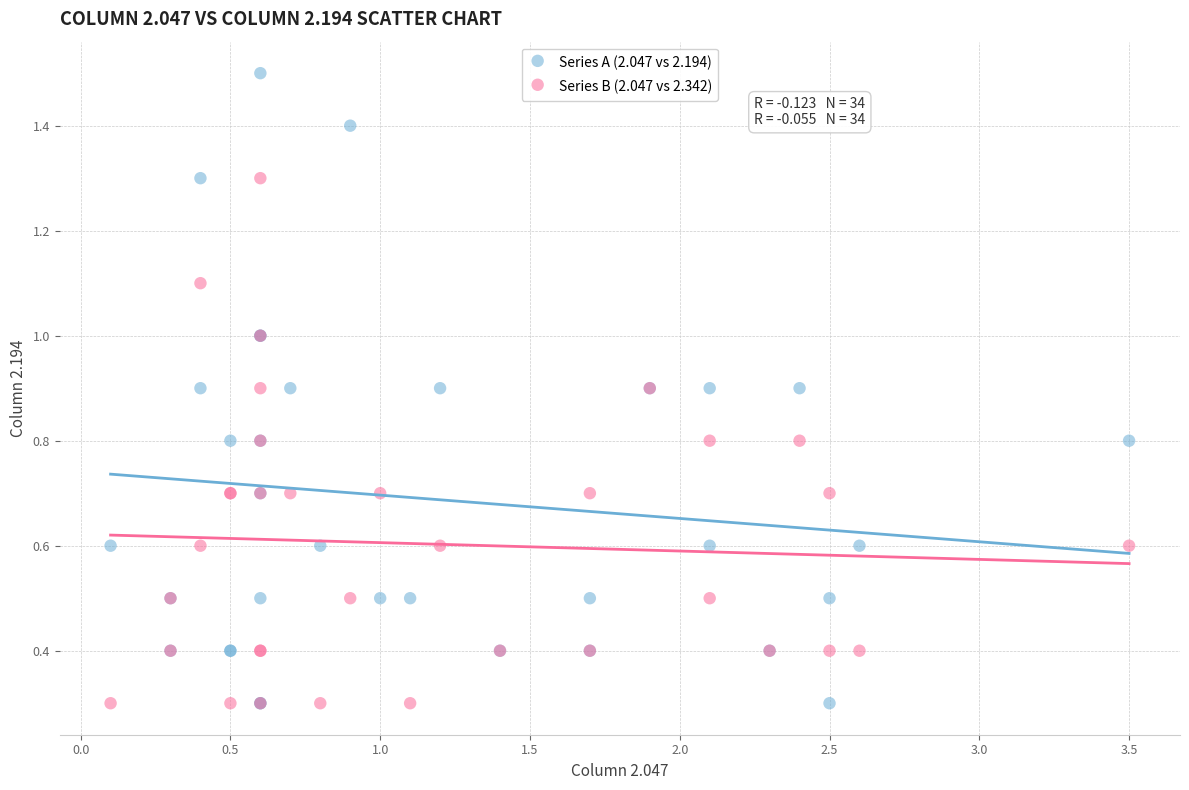

Which series has the largest Y range (max minus min)?

Series A (2.047 vs 2.194)